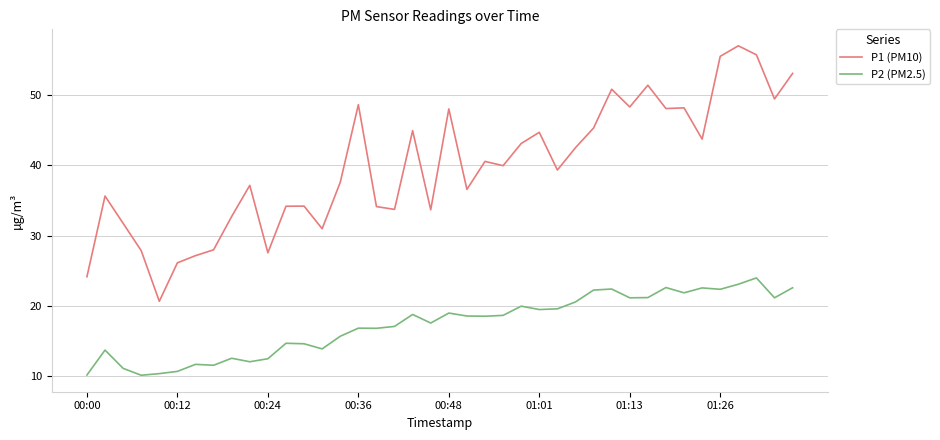

What is the minimum value for P1 (PM10)?

20.7